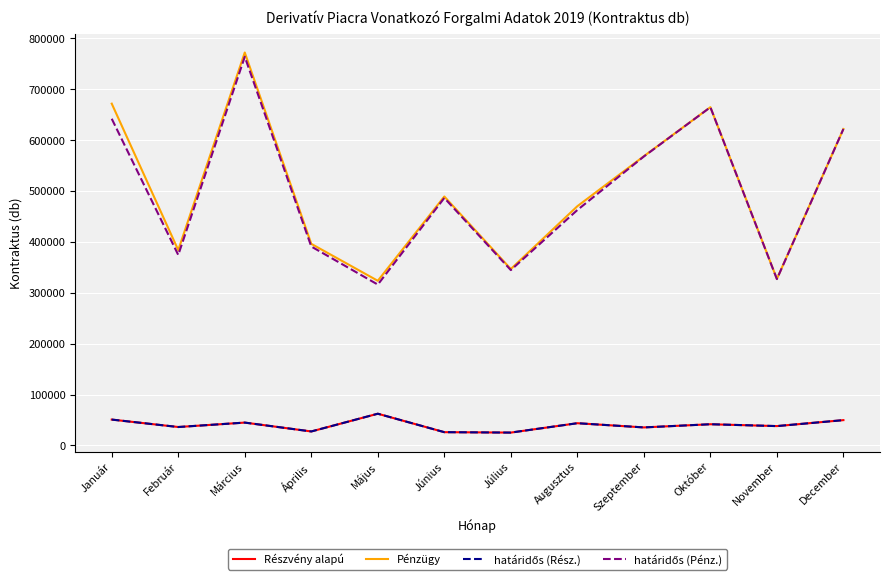

Reading left to right, extract all data points from this chart.

Részvény alapú: 50833	36202	44901	27475	62341	26083	25257	43683	35408	41668	38026	49743
Pénzügy: 671853	383939	772378	396255	323640	489323	346787	470257	568567	664956	327392	622064
határidős (Rész.): 50833	36202	44901	27475	62341	26083	25257	43683	35408	41668	38026	49743
határidős (Pénz.): 642153	374439	764028	391005	316190	486473	344687	462757	567967	664806	326992	622064